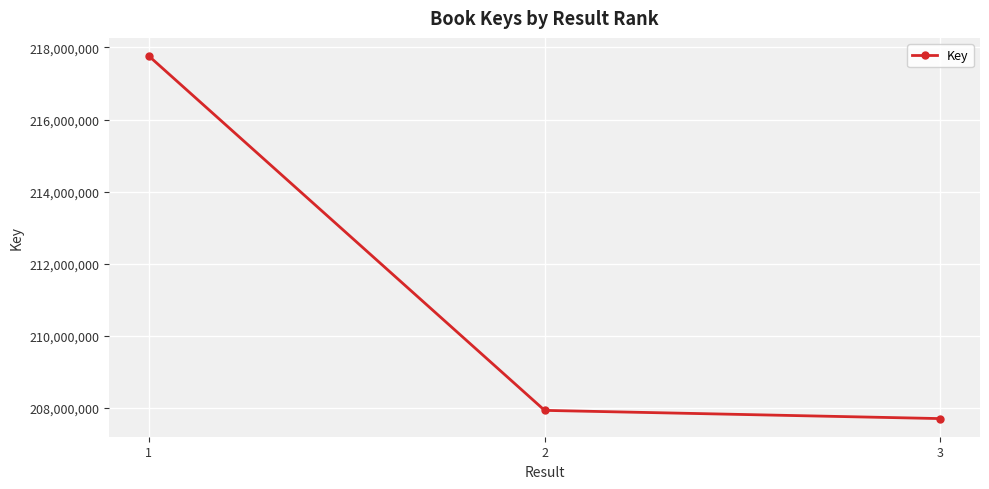

Which has a higher value, 2 or 1?

1